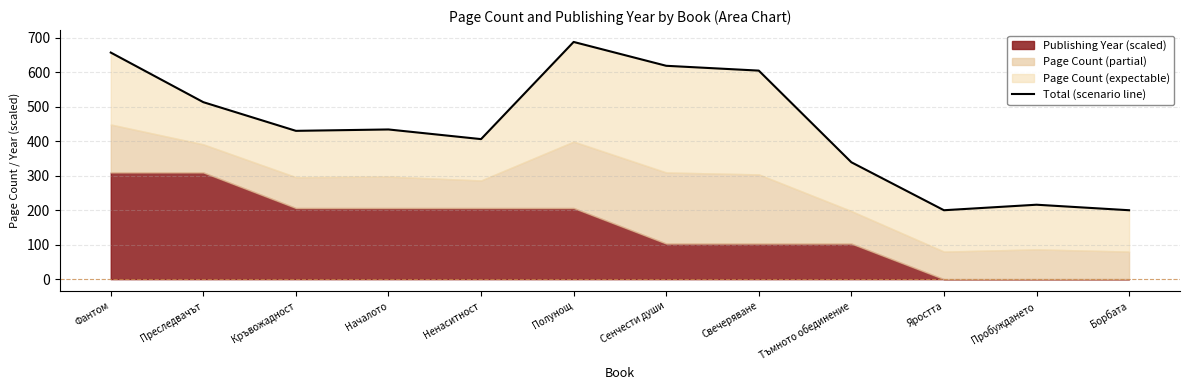

List the labels in order of value, largest first.

Полунощ, Фантом, Сенчести души, Свечеряване, Преследвачът, Началото, Кръвожадност, Ненаситност, Тъмното обединение, Пробуждането, Яростта, Борбата